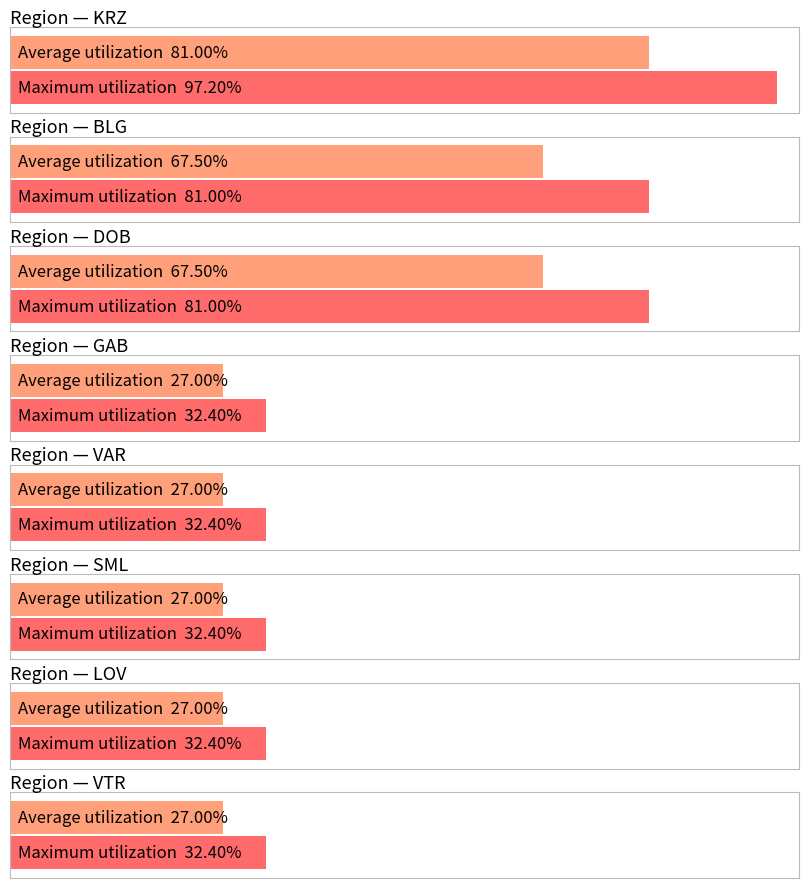

What position from the right is DOB?

8